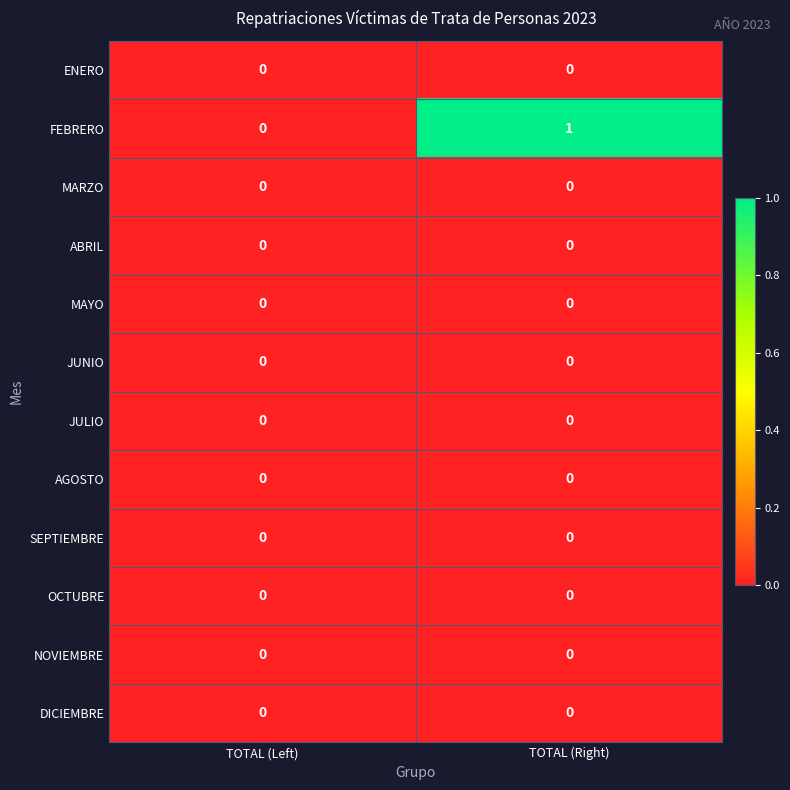

At which category is the sum across all series the highest?

TOTAL (Right)